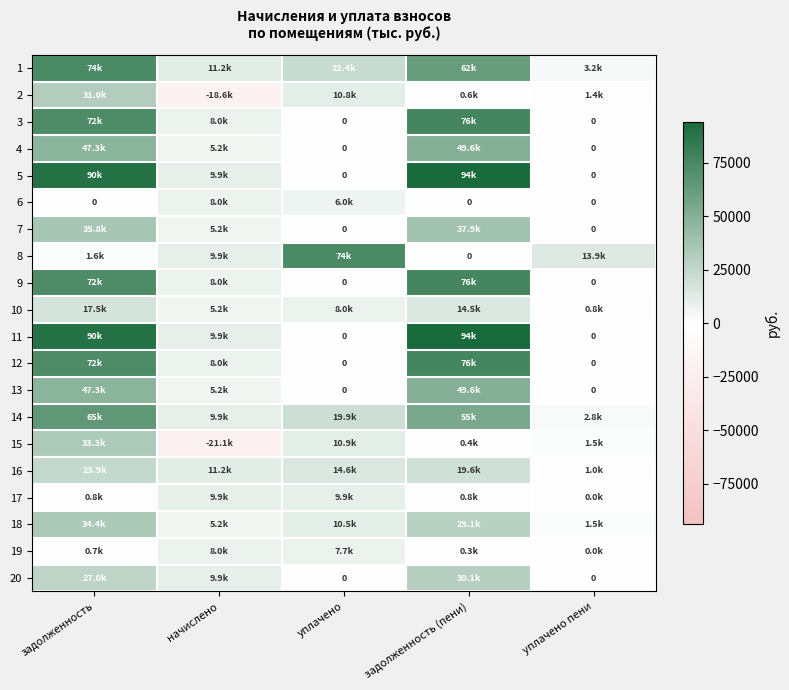

Which category has the highest value across all series?

задолженность (пени)